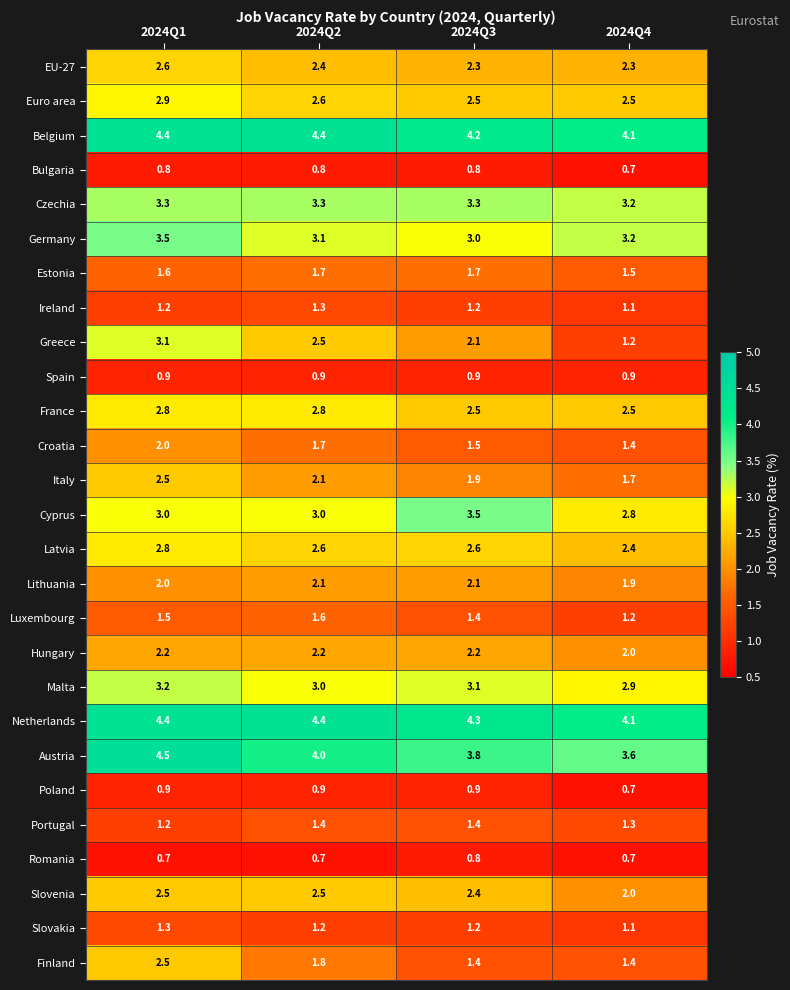

What is the maximum value shown in the chart?

4.5